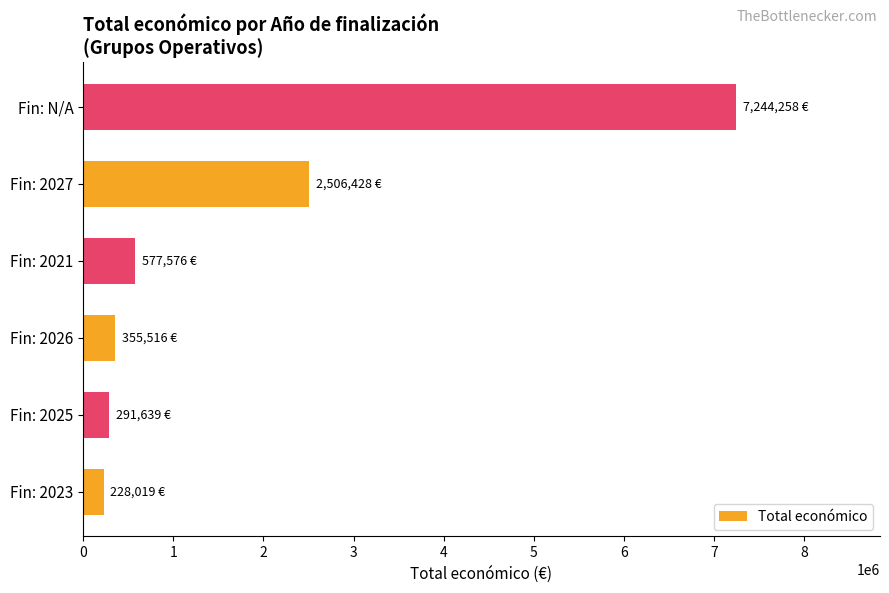

Count the number of categories in the chart.

6